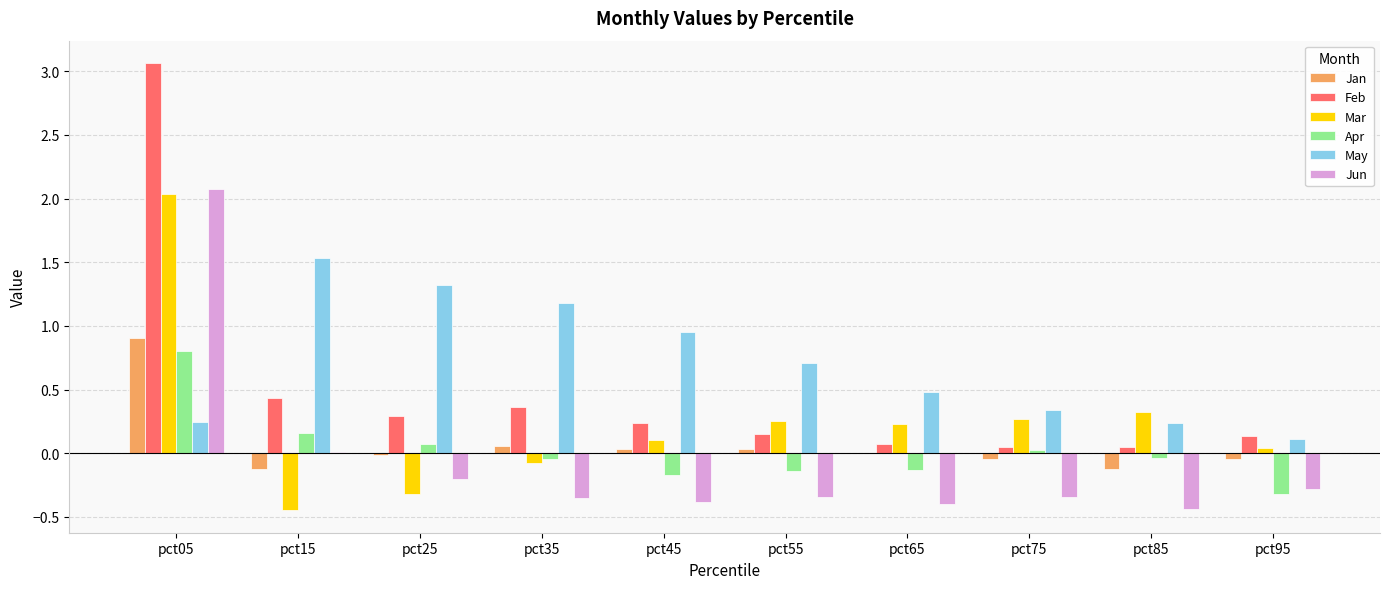

Which category has the highest value across all series?

pct05